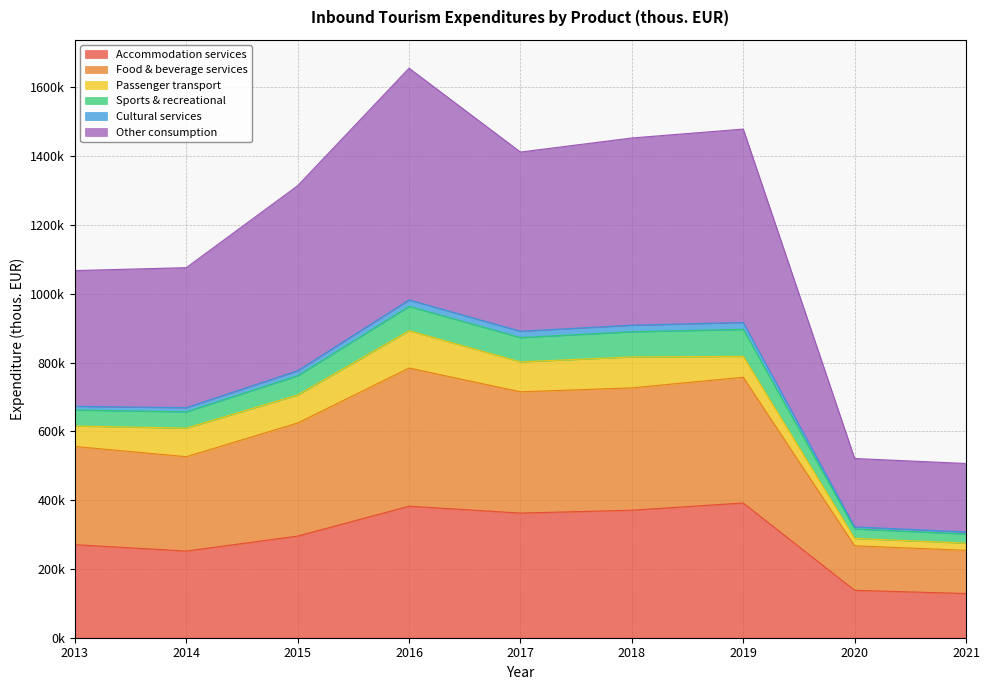

Does the chart display data point markers on the line(s)?

No